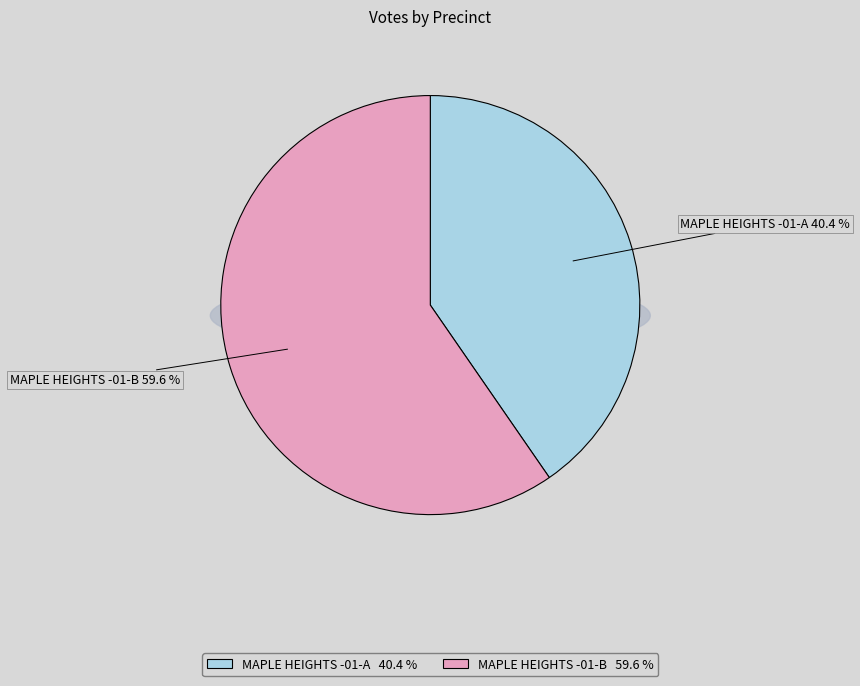

Which slice represents more than half of the pie?

MAPLE HEIGHTS -01-B